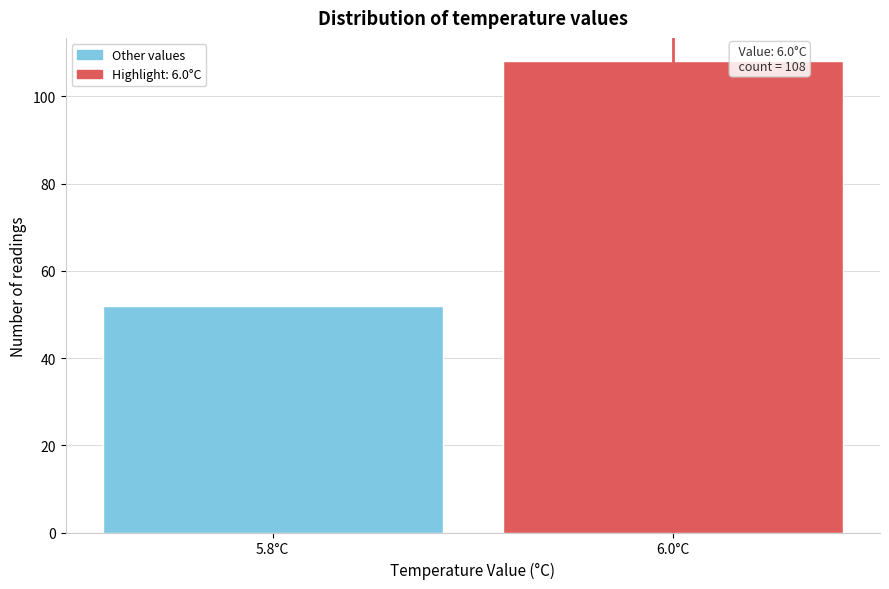

Reading right to left, transcribe all the data shown in this chart.

108	52